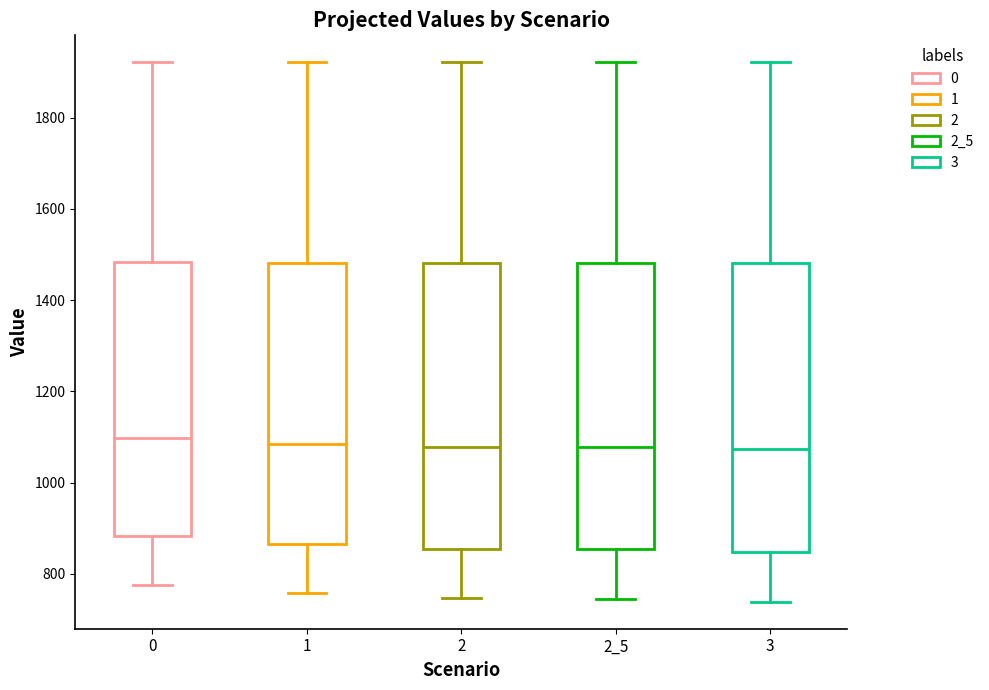

Reading left to right, transcribe this box plot: for each box, give where its median line is, the range the box spans, and where its two whiskers end, as read against the y-axis. The values are not printed on the chart, so give them approximately, as read against the axis.

0: median 1100, box 880 to 1480, whiskers 780 to 1920
1: median 1080, box 860 to 1480, whiskers 760 to 1920
2: median 1080, box 860 to 1480, whiskers 740 to 1920
2_5: median 1080, box 860 to 1480, whiskers 740 to 1920
3: median 1080, box 840 to 1480, whiskers 740 to 1920